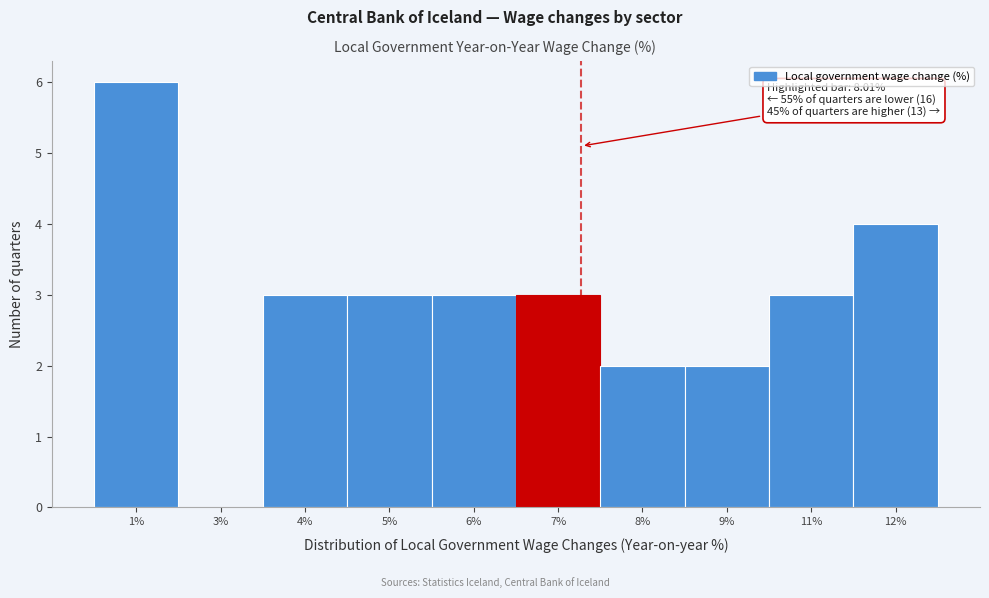

Reading left to right, transcribe all the data shown in this chart.

1%=6	3%=0	4%=3	5%=3	6%=3	7%=3	8%=2	9%=2	11%=3	12%=4